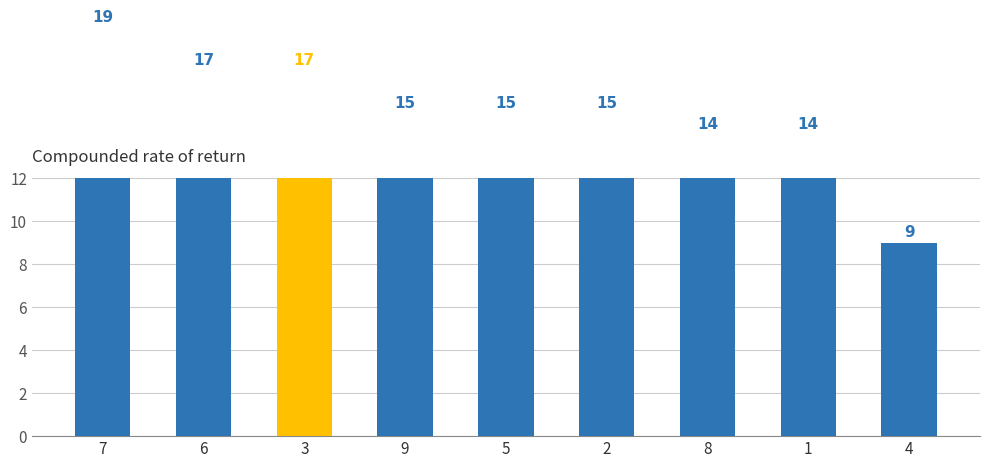

How many values are between 14 and 17?

7